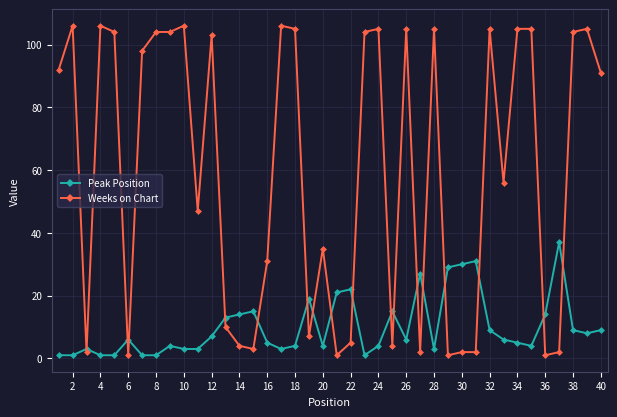

What is the highest value of the Weeks on Chart series?

106